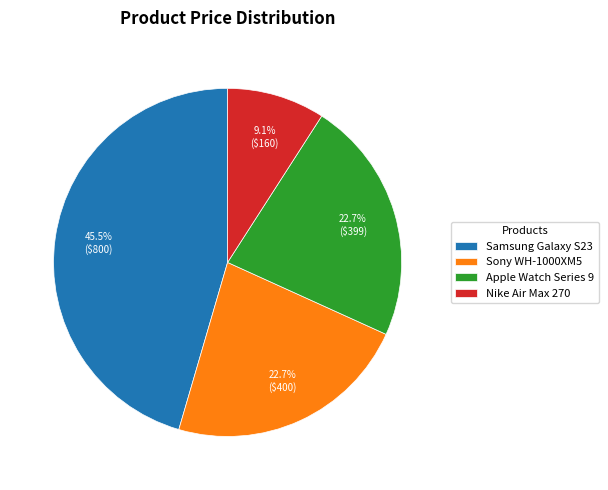

True or false: Sony WH-1000XM5 accounts for 23% of the total.

True